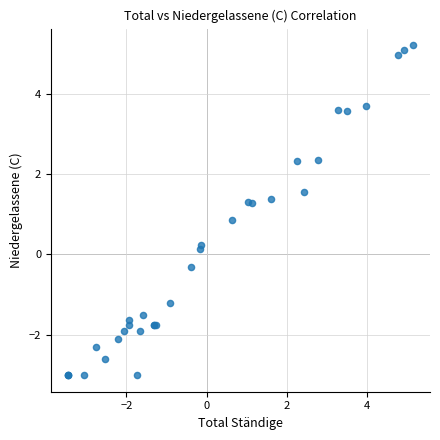

What Y value in the scatter plot is closest to 1?

0.9